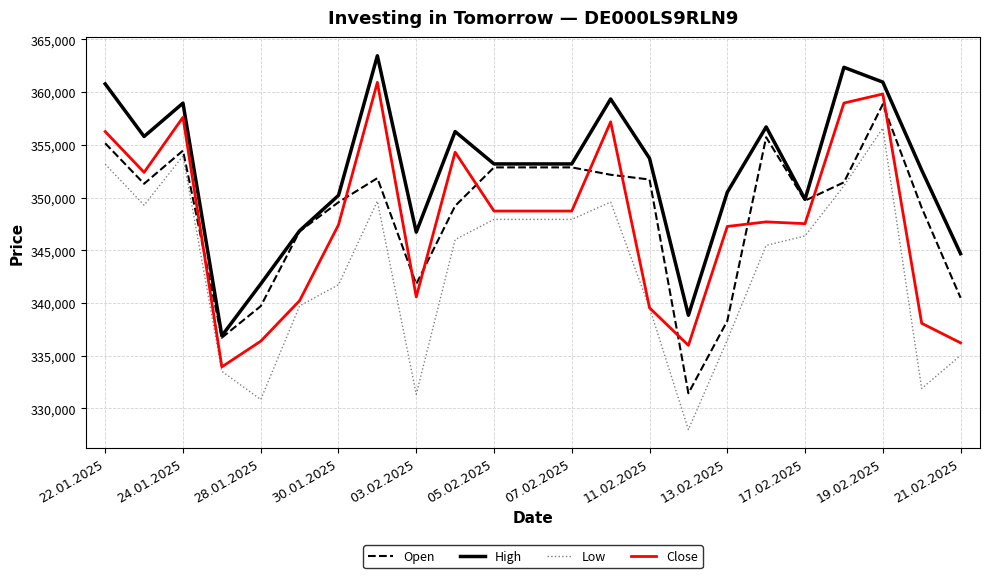

Rank the series by their maximum value, from highest to lowest.

High, Close, Open, Low